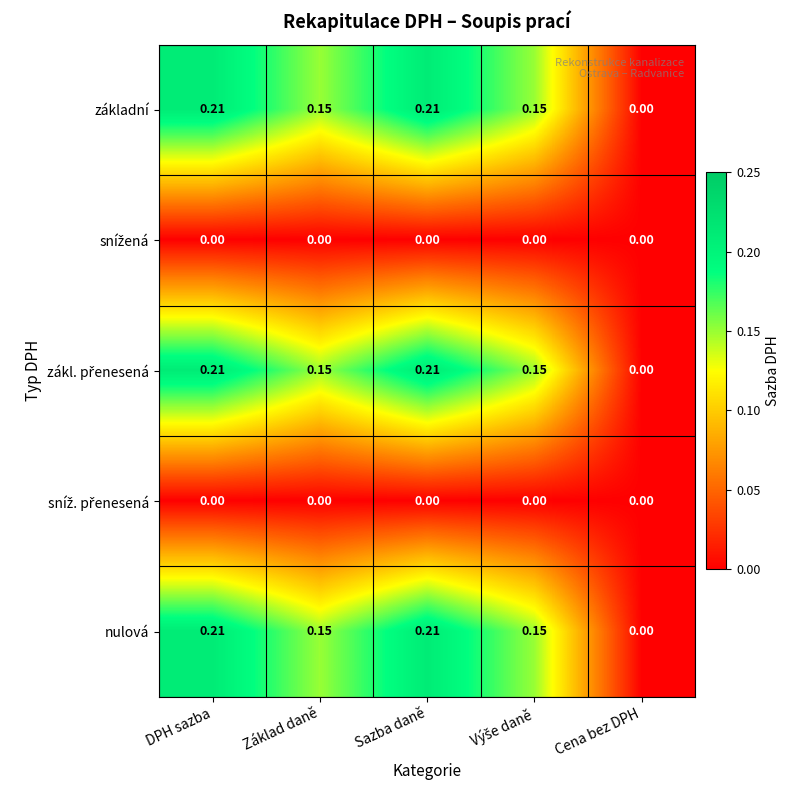

At which label is nulová closest to 0?

Cena bez DPH